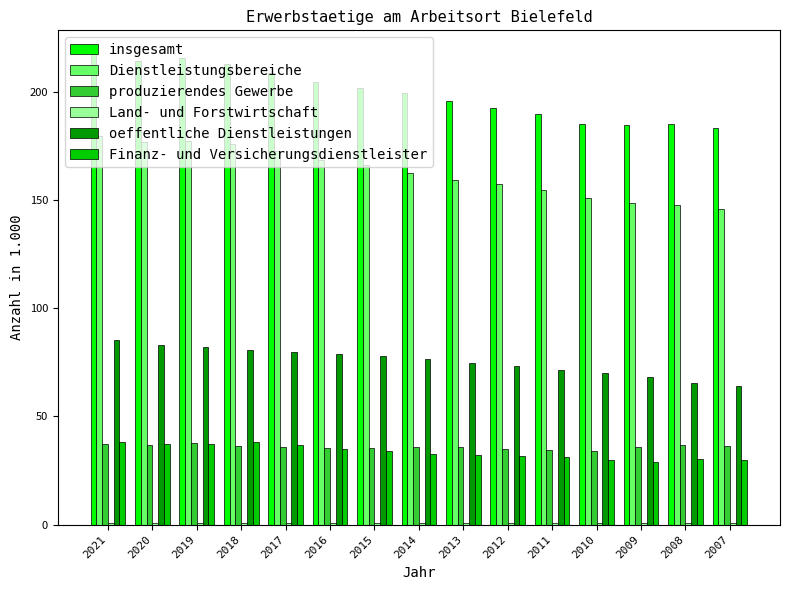

What is the sum of all Finanz- und Versicherungsdienstleister values?

503.1